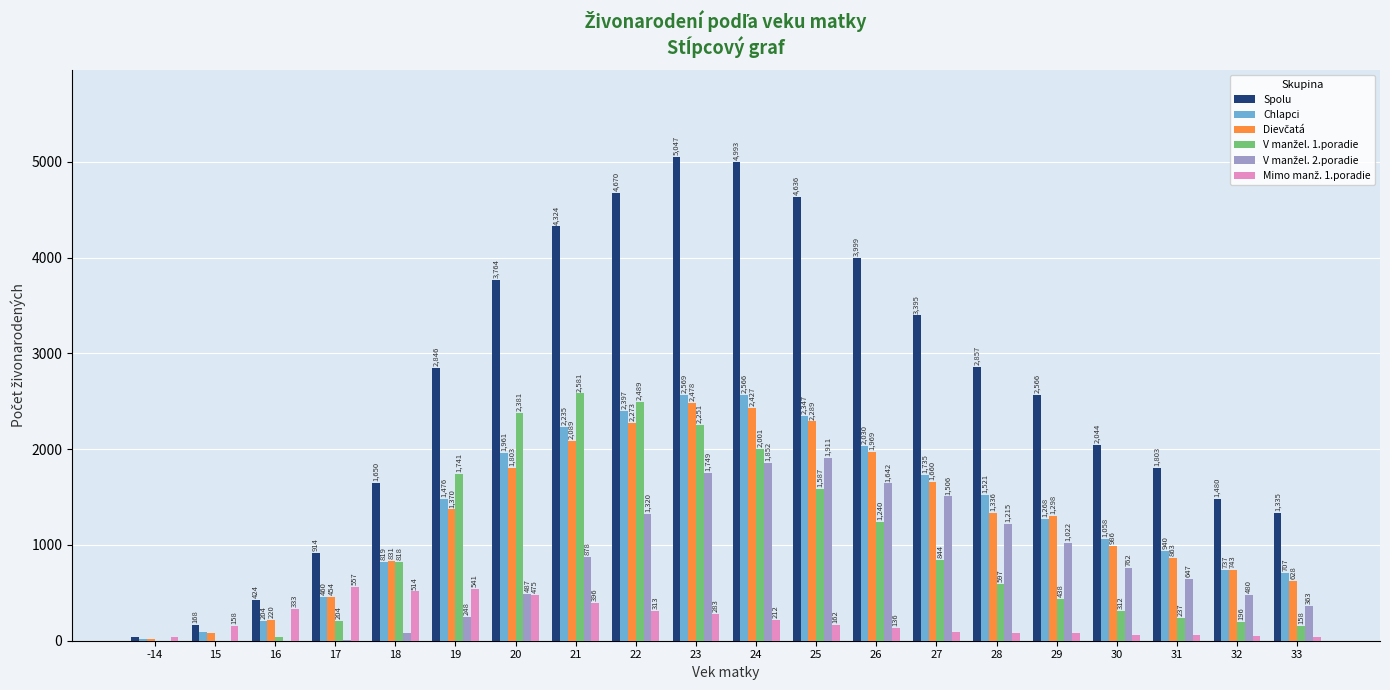

Which category has the highest value across all series?

23